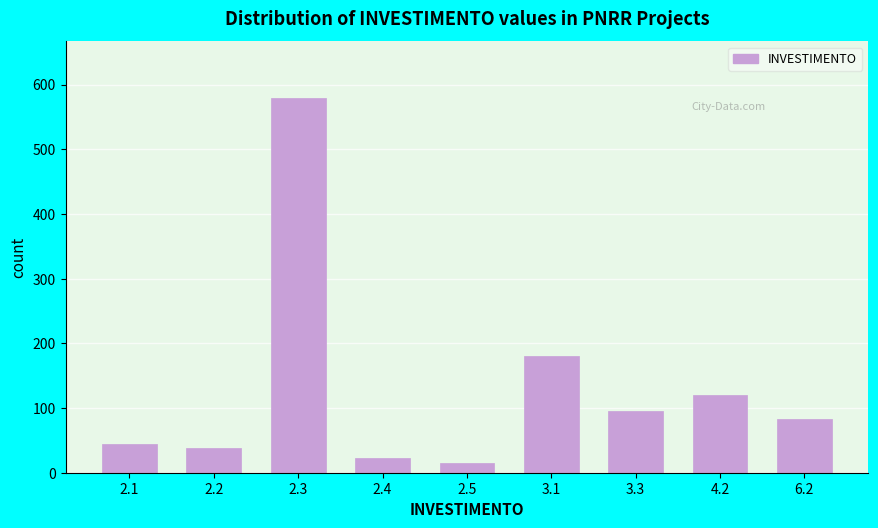

Reading right to left, what are all the values shown in this chart?

83	120	95	180	15	22	580	38	45